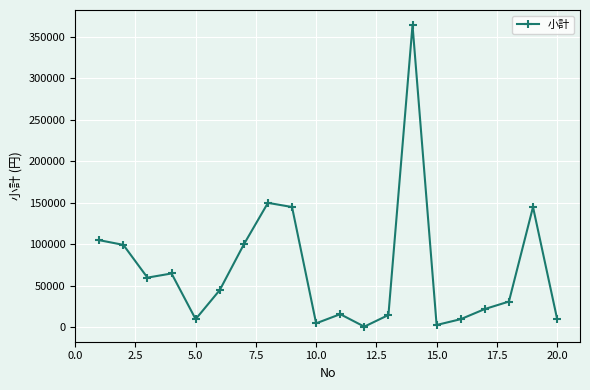

How many interior local peaks (higher than both neighbors) does the data have?

5